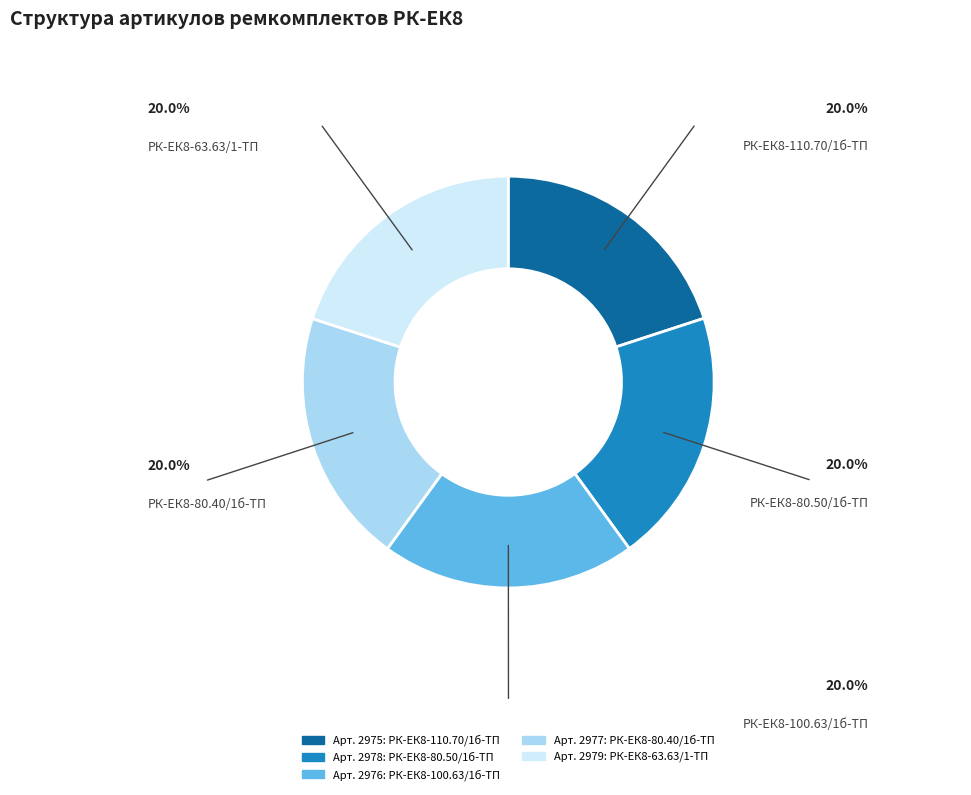

Count the number of slices in the pie.

5